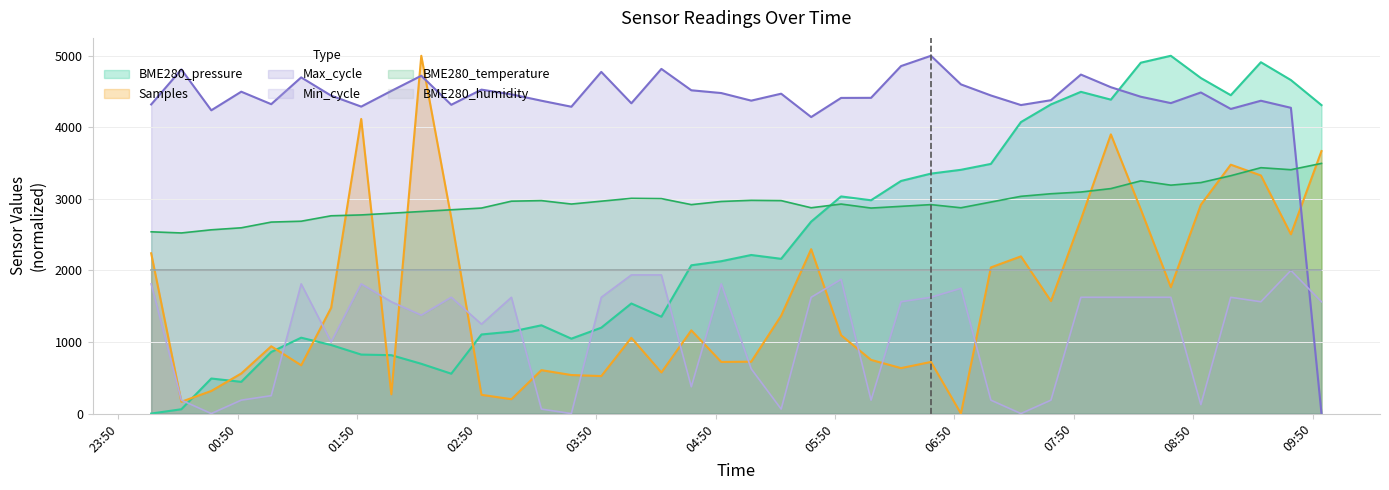

What is the sum of all Max_cycle values?

174594.0